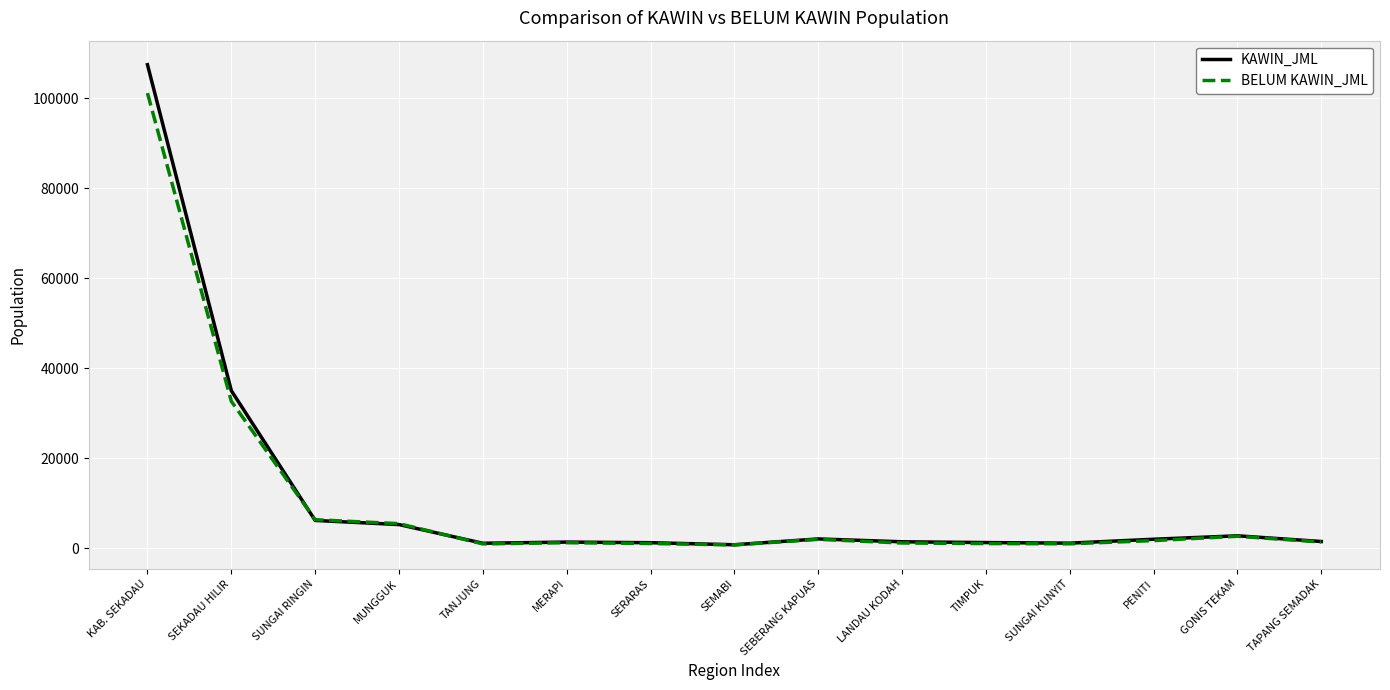

Which series has the widest spread of values?

KAWIN_JML